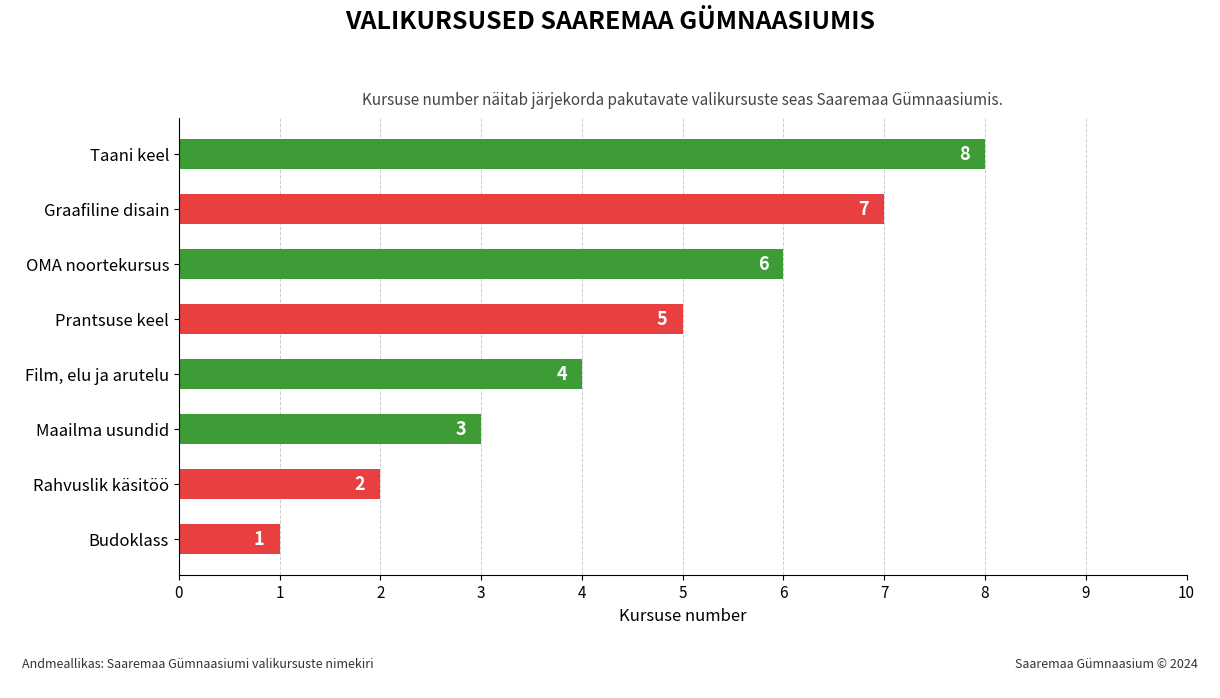

What is the change in value from Prantsuse keel to OMA noortekursus?

+1